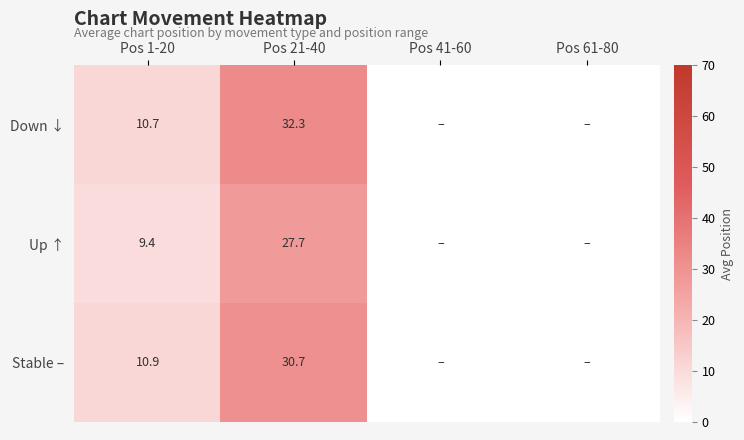

At which category is the sum across all series the highest?

Pos 21-40